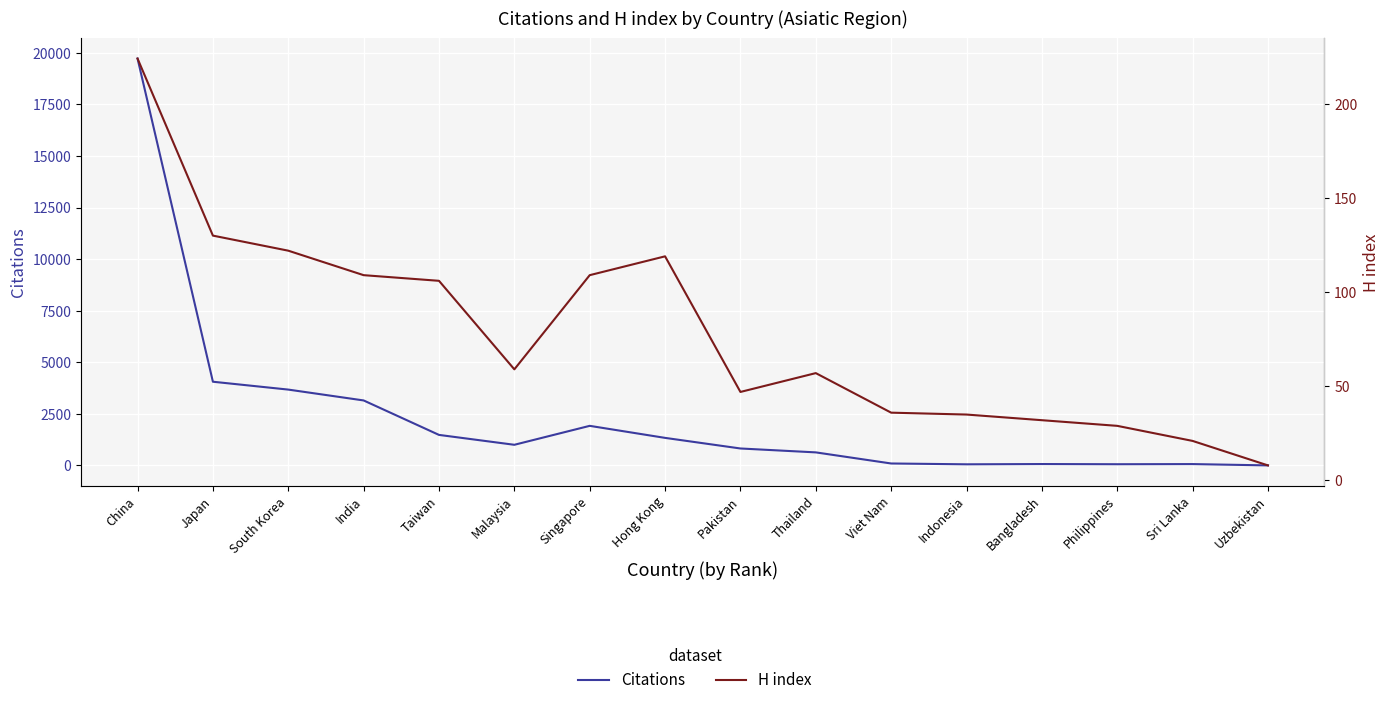

Between Bangladesh and India, which is larger?

India